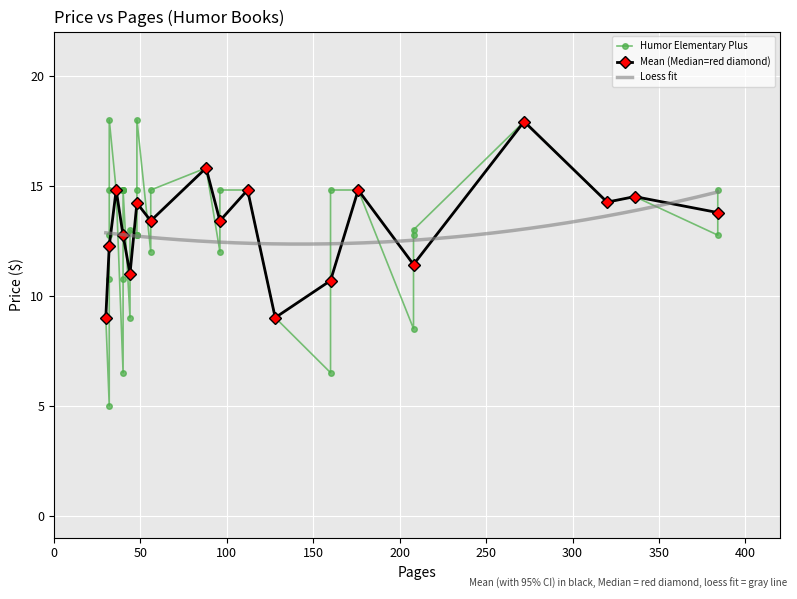

True or false: Mean (Median=red diamond) has more than 1 points higher than both neighbors.

True